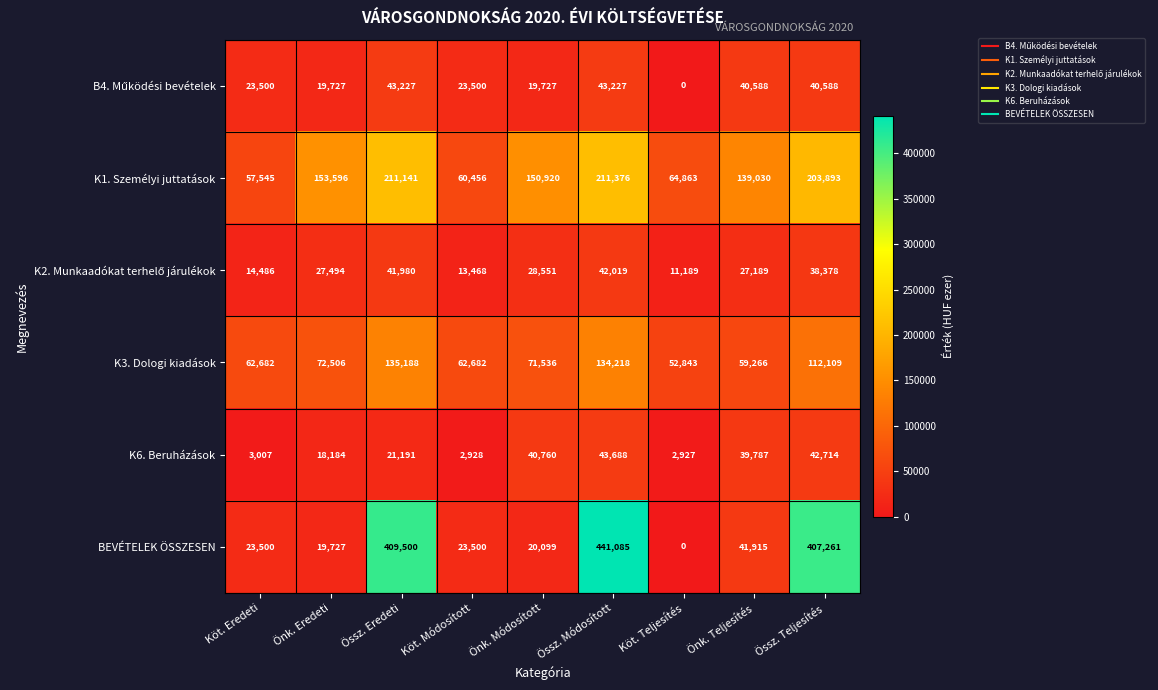

What is the average value of the K1. Személyi juttatások series?

139202